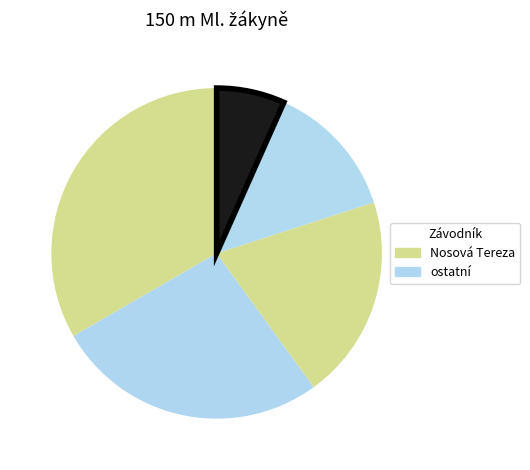

Is there any slice that represents more than half of the pie?

No